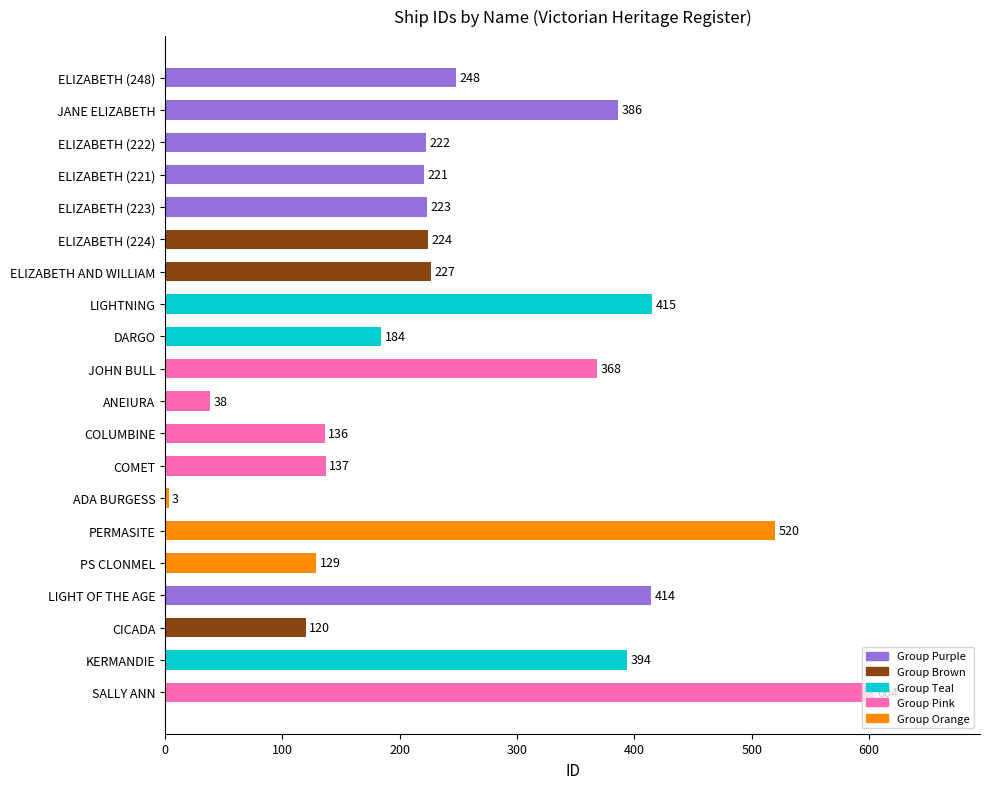

What is the smallest value displayed?

3